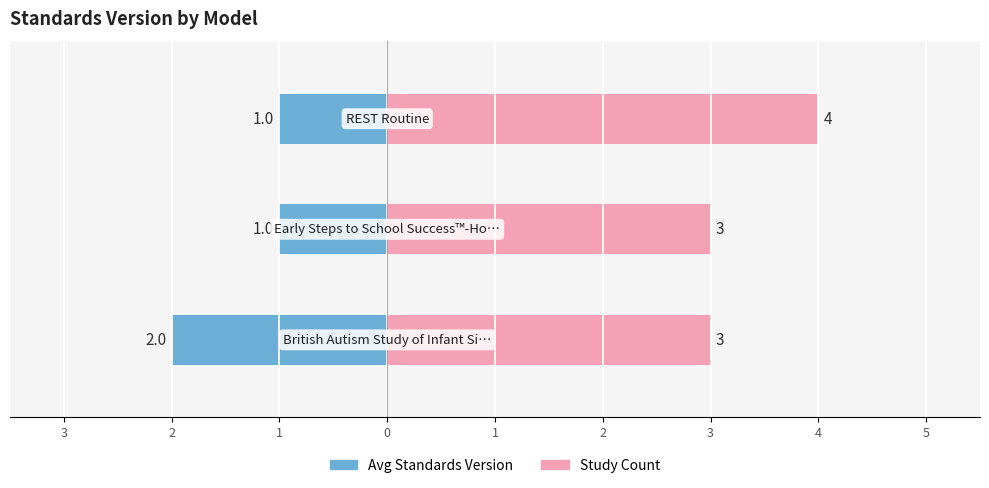

Rank the series by their average value, from highest to lowest.

Study Count, Avg Standards Version